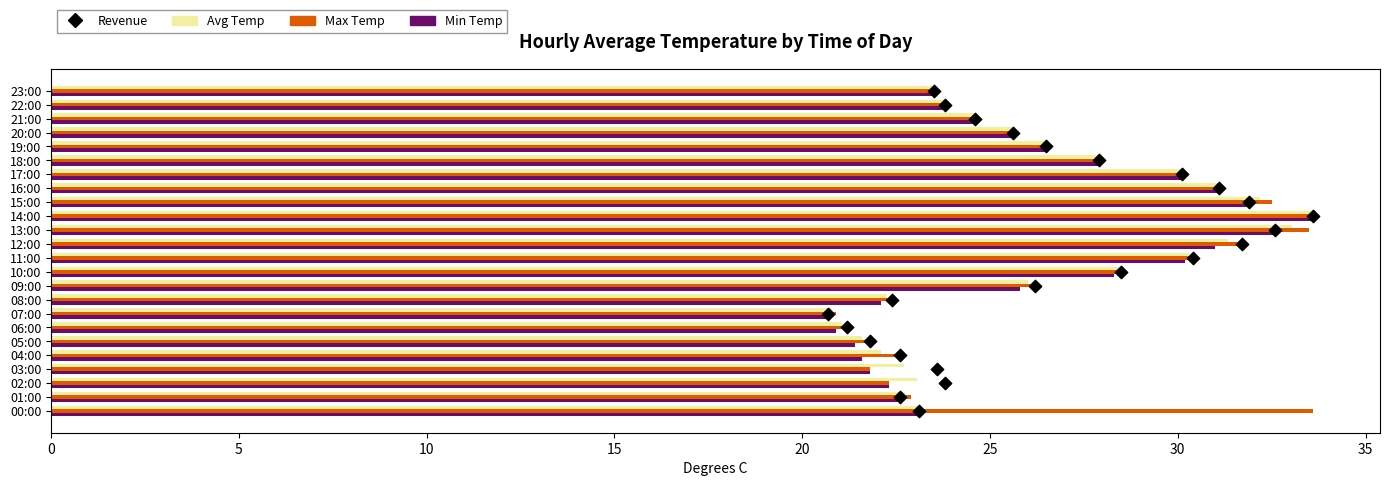

Which series reaches the maximum Y coordinate?

Max Temp